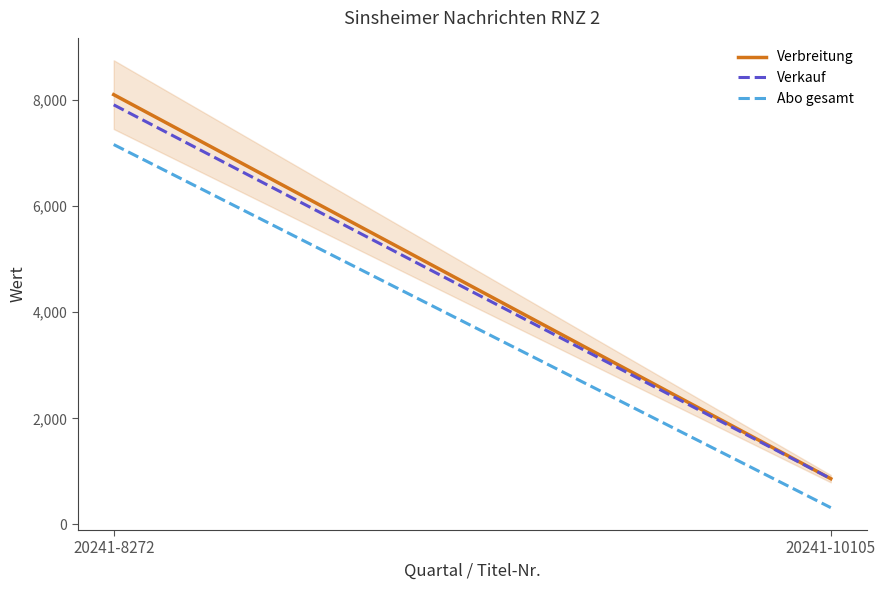

The value of Verbreitung at 20241-8272 is 4119. True or false?

False